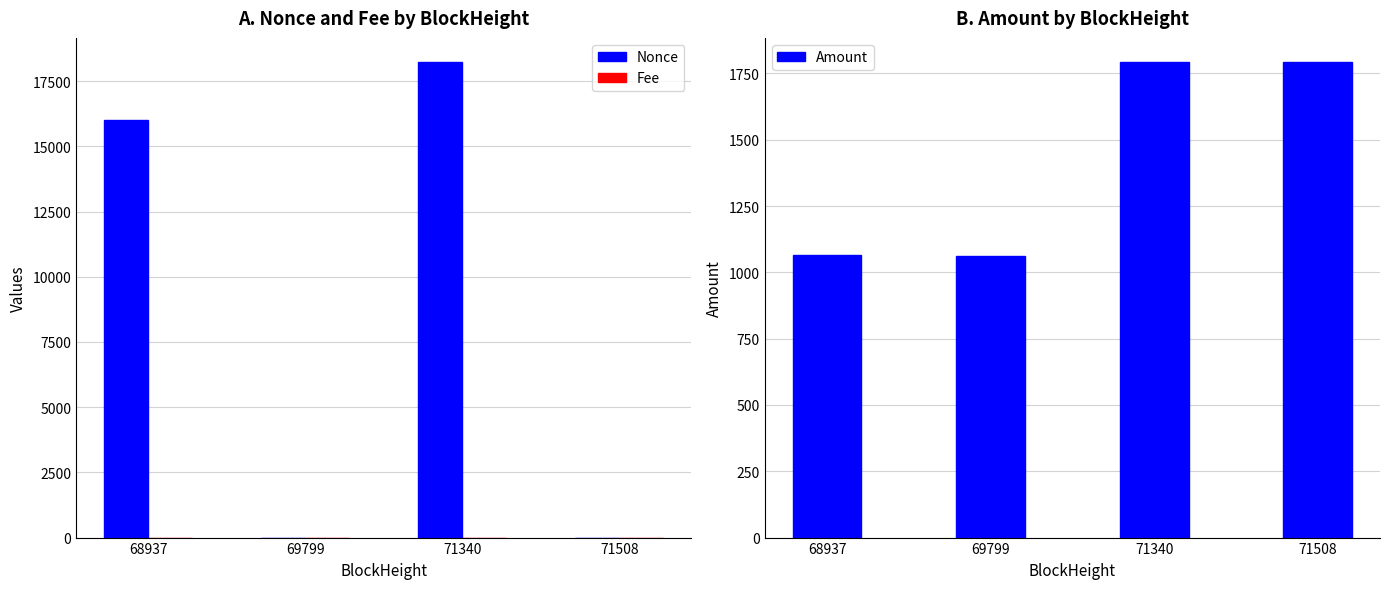

Rank the series by their maximum value, from highest to lowest.

Nonce, Amount, Fee